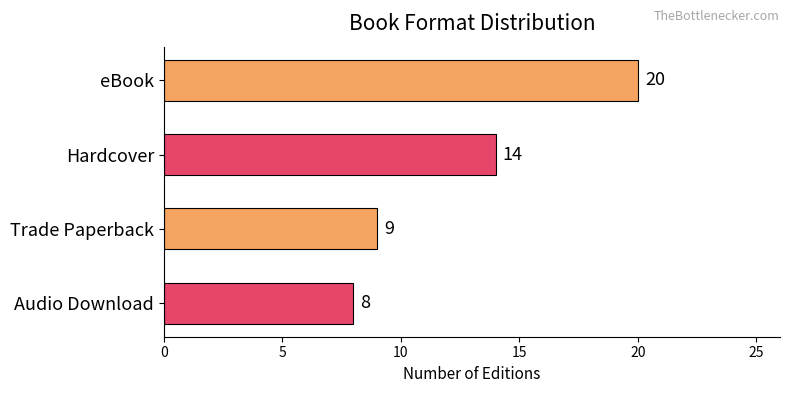

What is the value of the 2nd bar from the top?

14